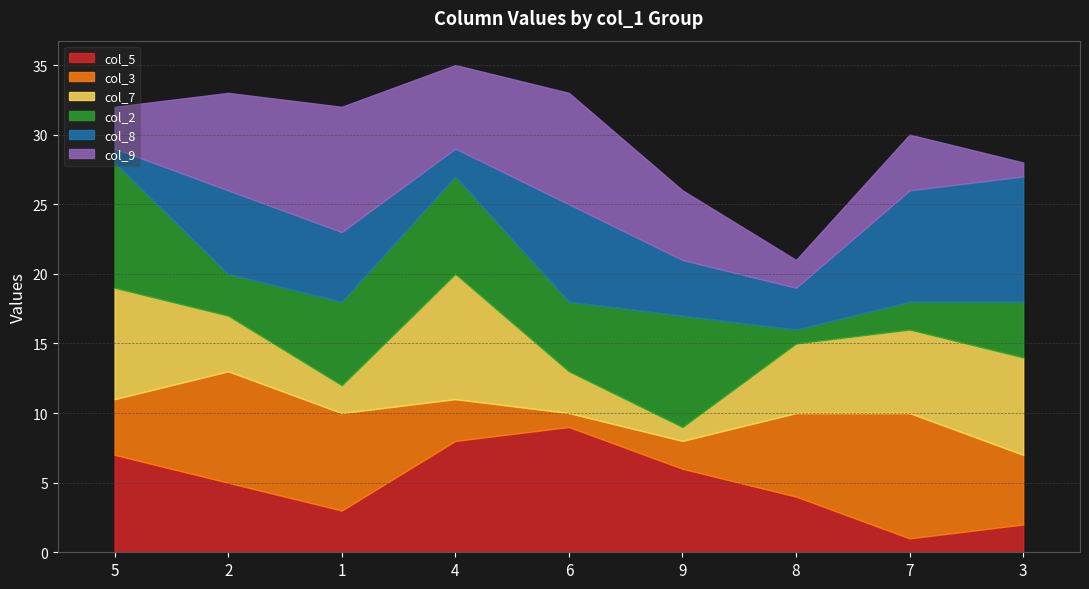

At which label does col_9 reach its minimum?

3